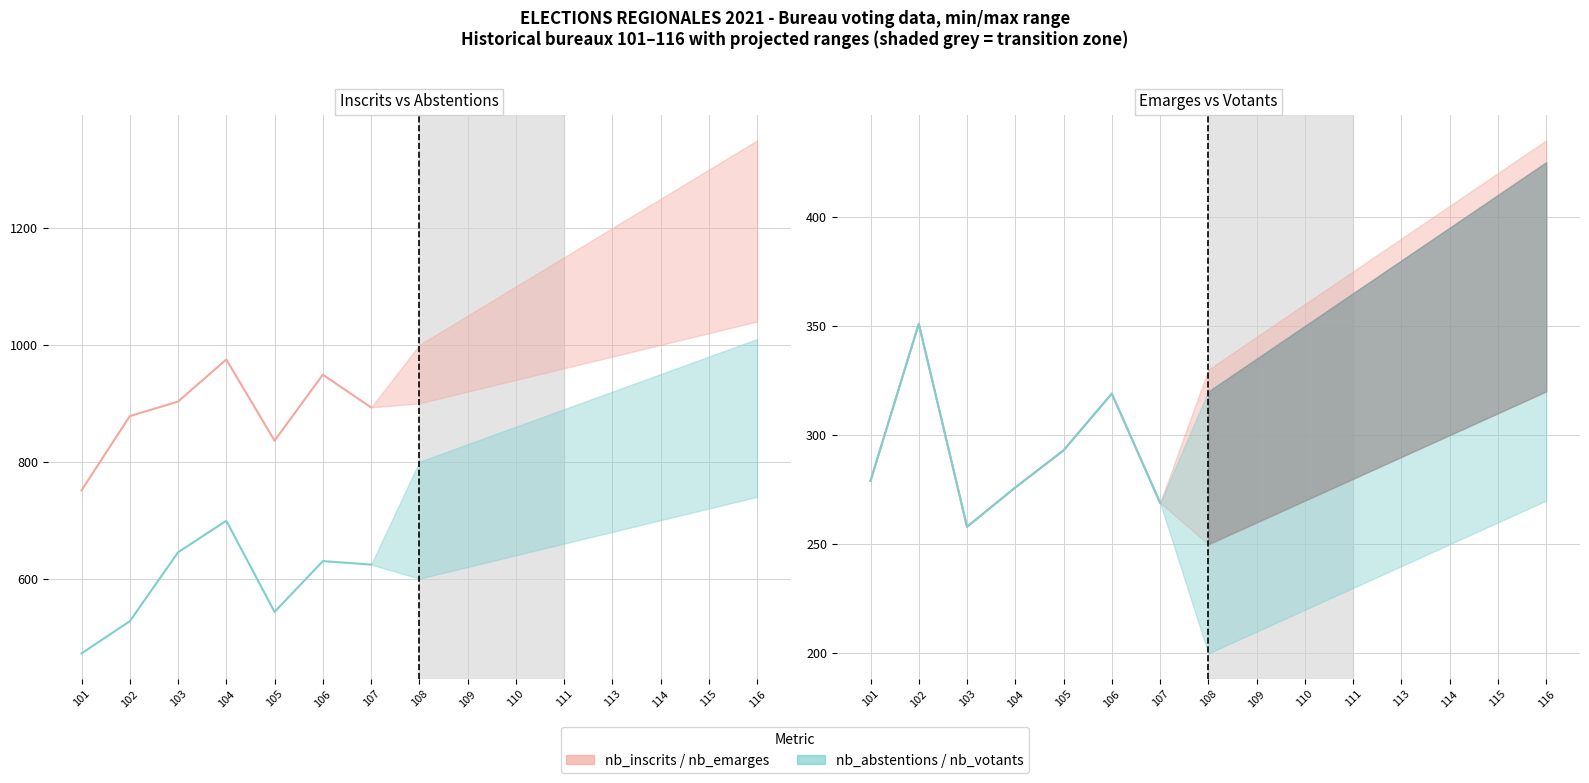

At 101, list the series in order from smallest to largest.

nb_emarges, nb_votants, nb_abstentions, nb_inscrits